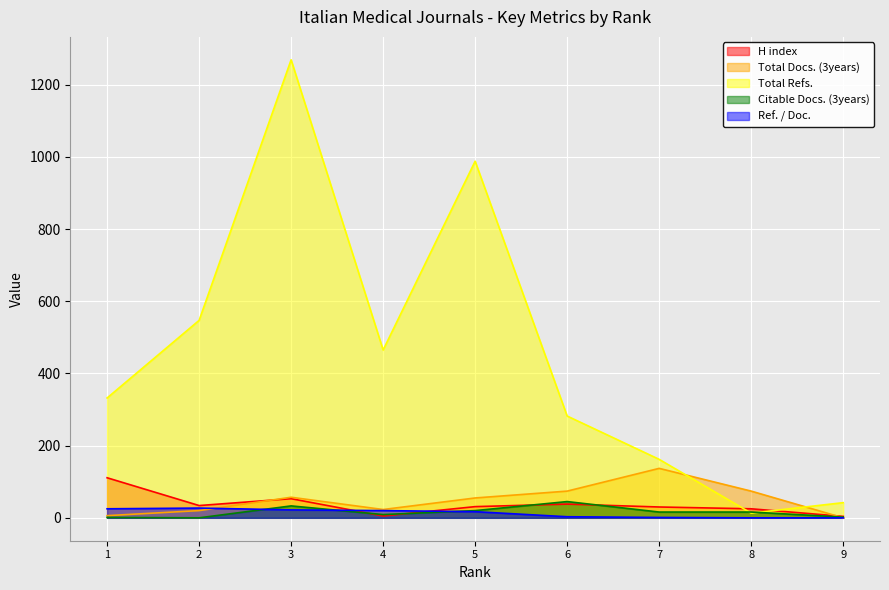

What is the value of the Total Docs. (3years) point at the 2nd from the left?

20